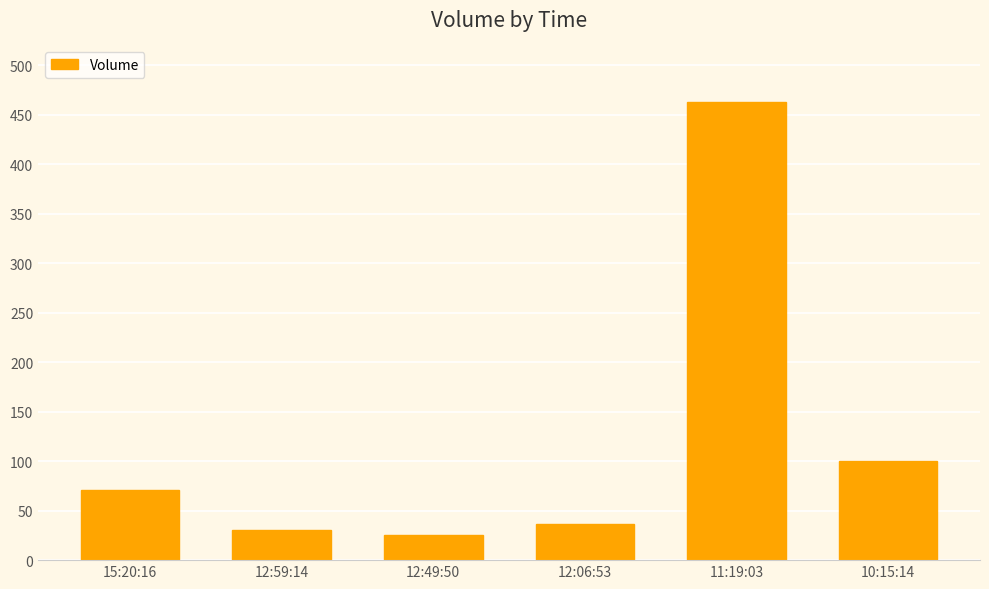

Reading right to left, what are all the values shown in this chart?

100	463	37	25	30	71